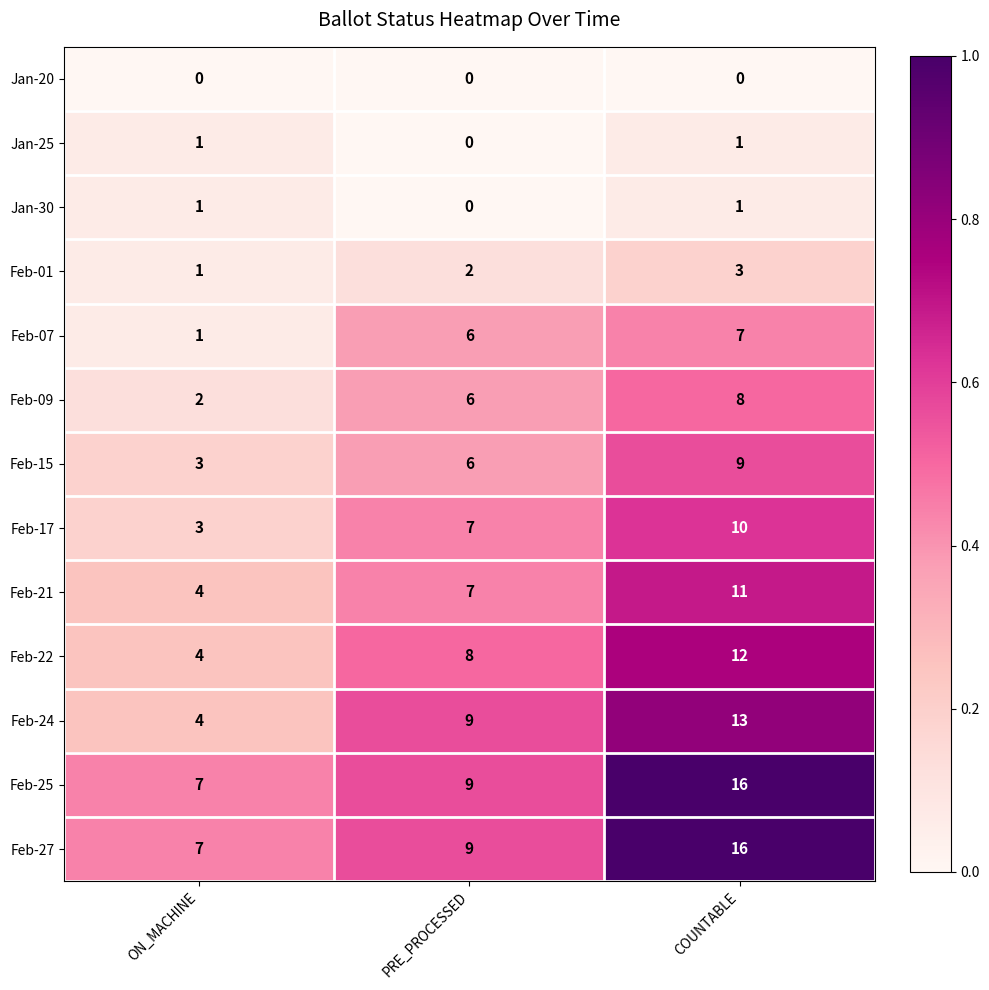

What is the difference between the highest and lowest values at ON_MACHINE?

7